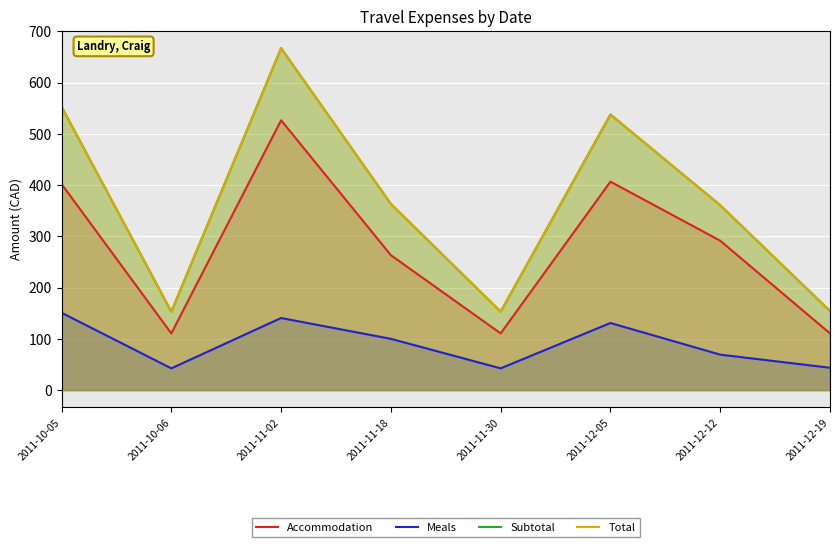

What is the highest value of the Total series?

667.3